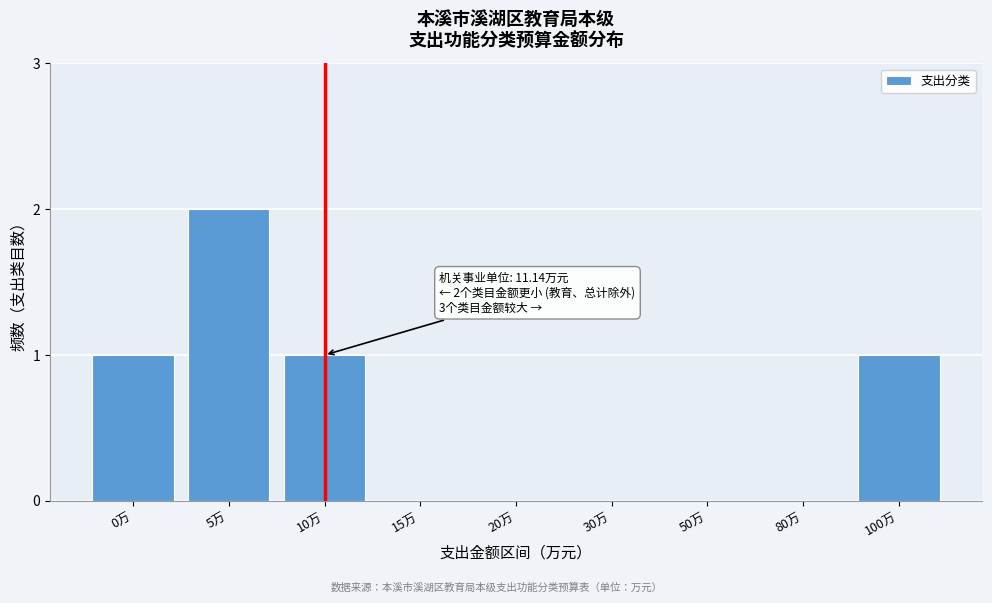

Reading left to right, extract all data points from this chart.

0万=1	5万=2	10万=1	15万=0	20万=0	30万=0	50万=0	80万=0	100万=1